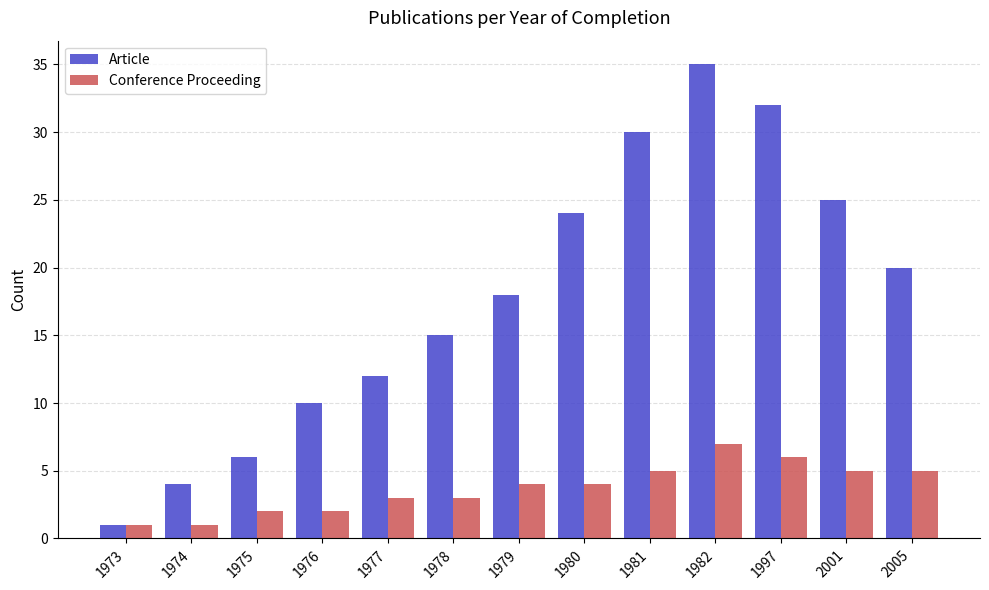

Is the value of Article at 1978 greater than the value of Conference Proceeding at 1982?

Yes